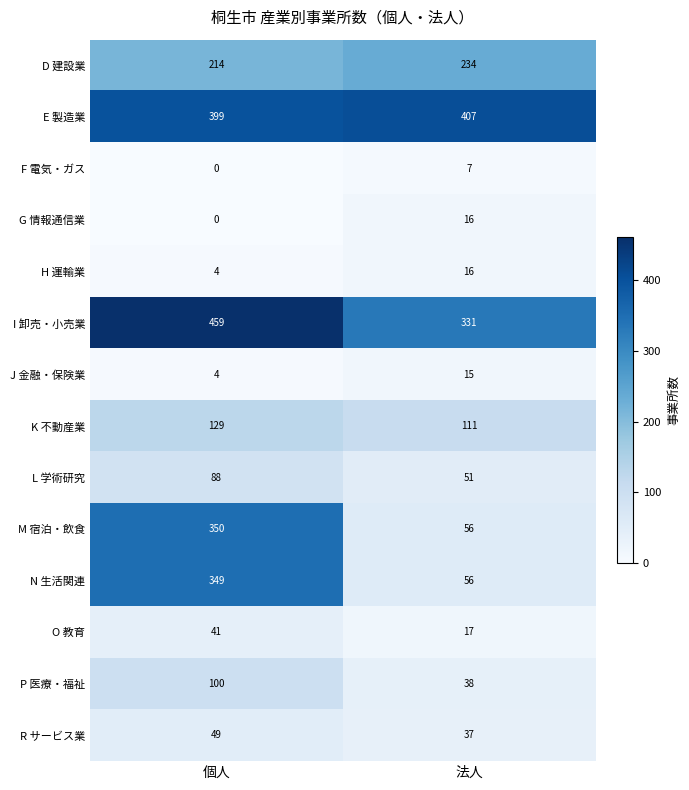

What is the spread (max minus min) of values at 個人?

459